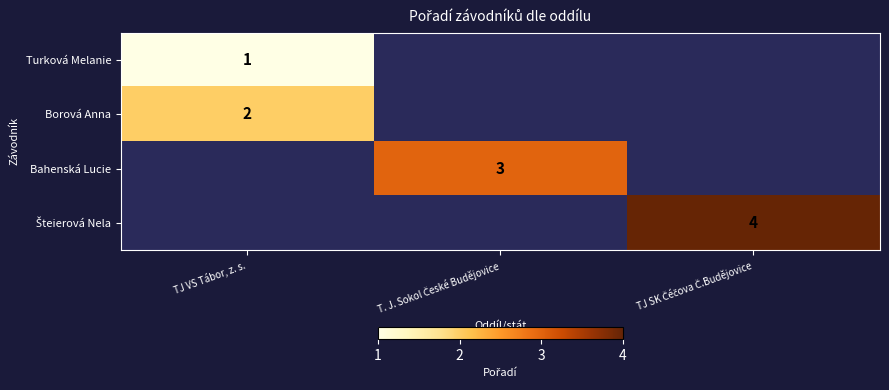

What value does the Šteierová Nela series have at TJ SK Čéčova Č.Budějovice?

4.0